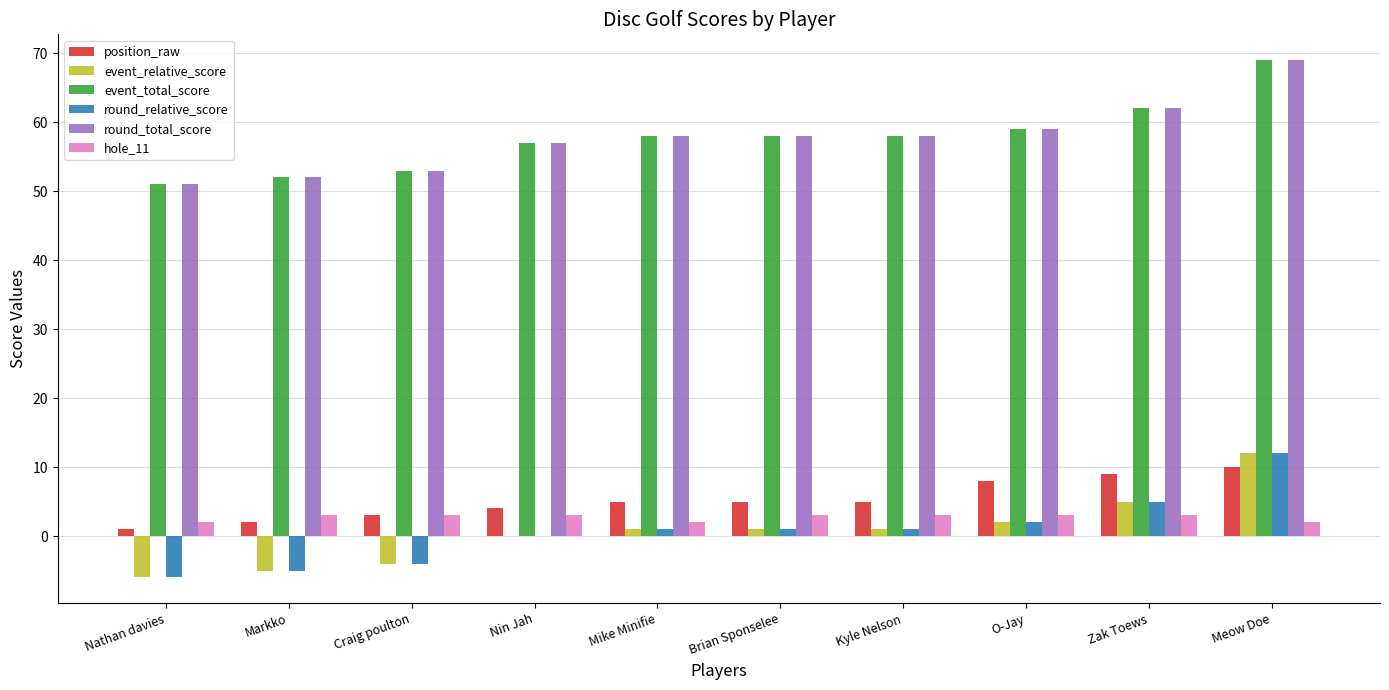

True or false: event_relative_score has a value of 2 at O-Jay.

True